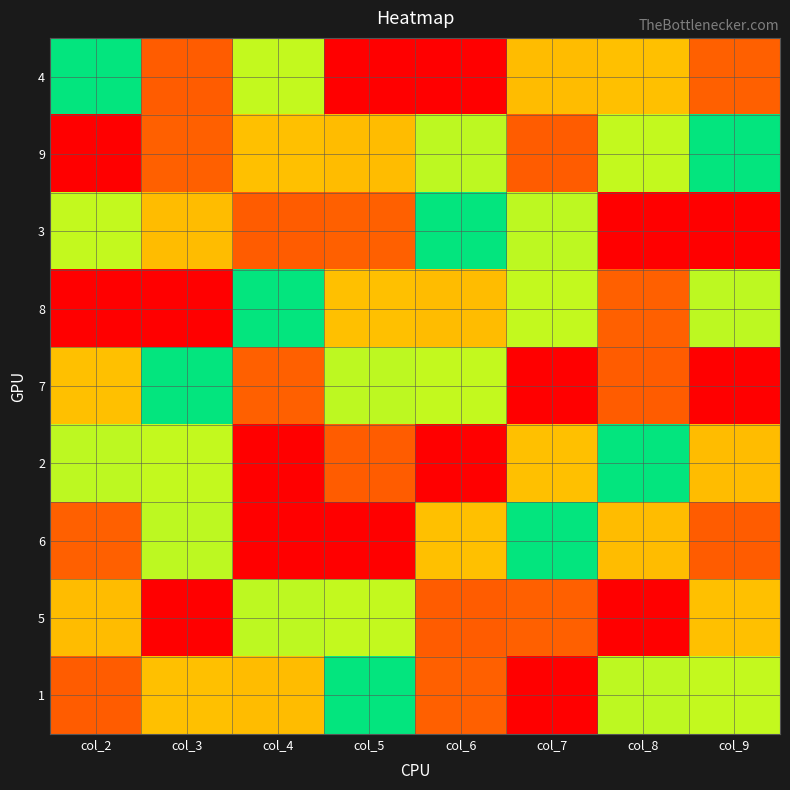

Which label corresponds to the smallest value in the chart?

col_6